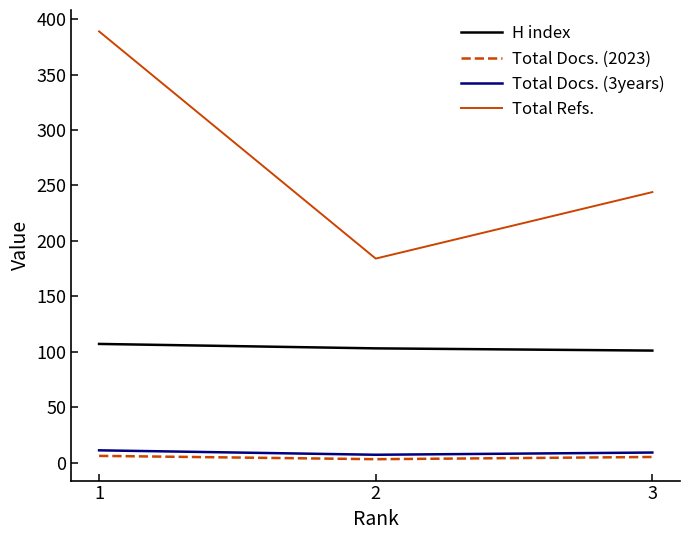

Which series has the largest total across all categories?

Total Refs.